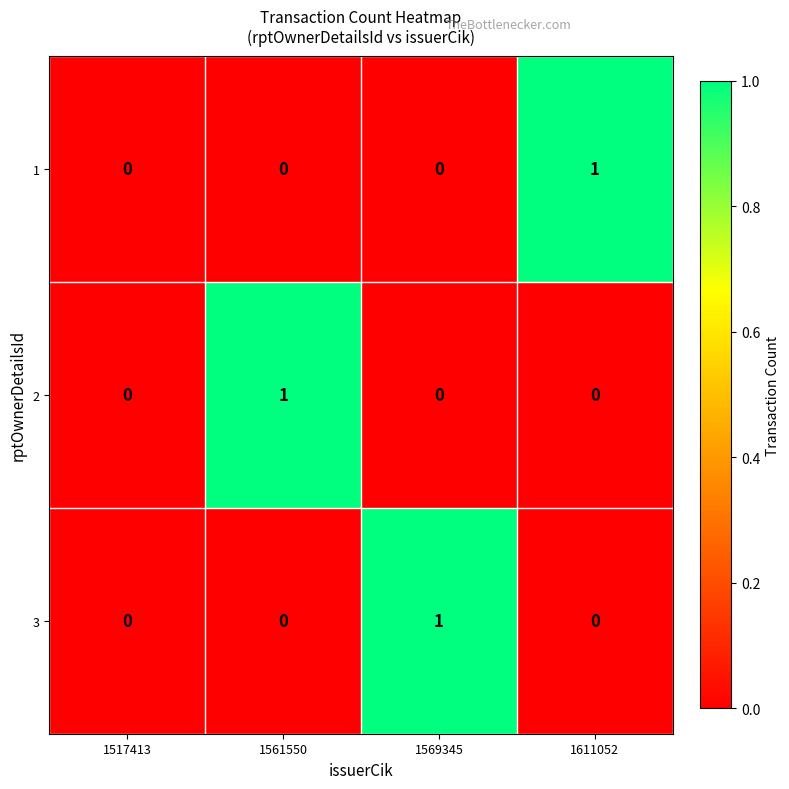

How many values in the 1 series exceed 0?

1